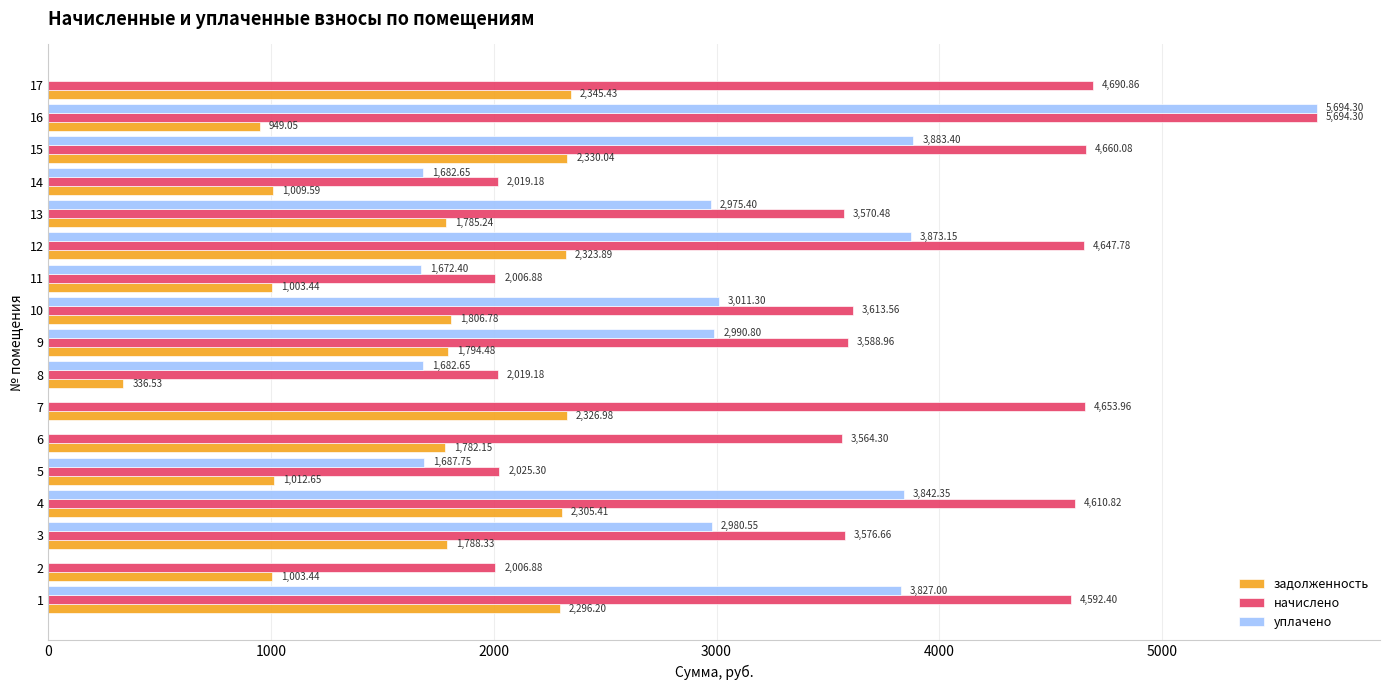

Is the value of начислено at 7 greater than the value of уплачено at 14?

Yes